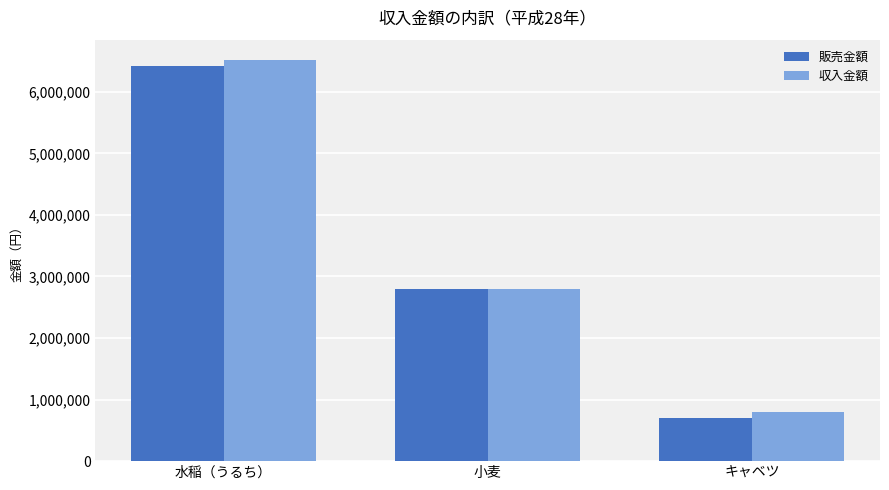

What is the total value across all series at キャベツ?

1500000